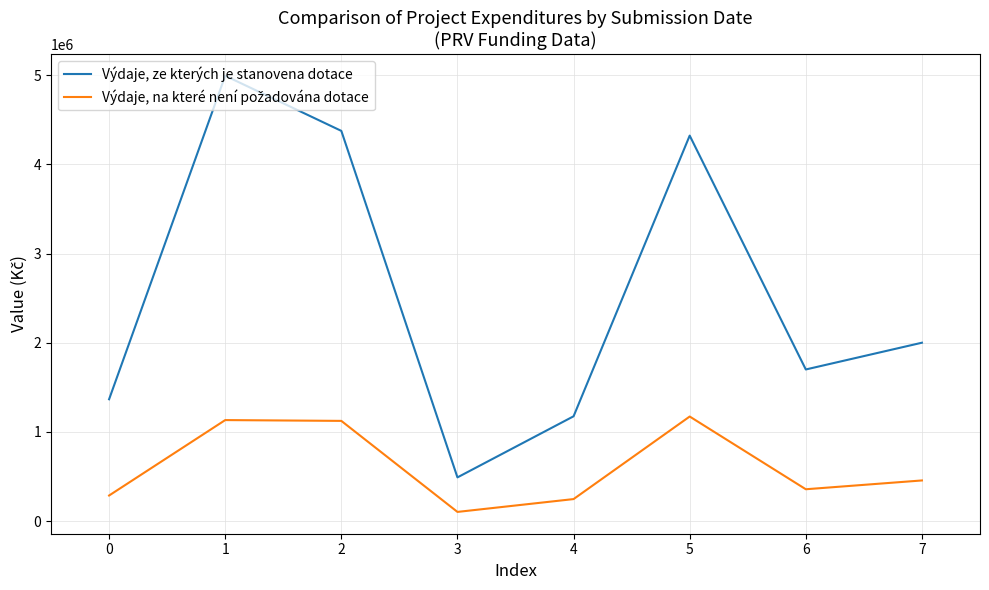

Between 3 and 6, which series saw the biggest shift?

Výdaje, ze kterých je stanovena dotace